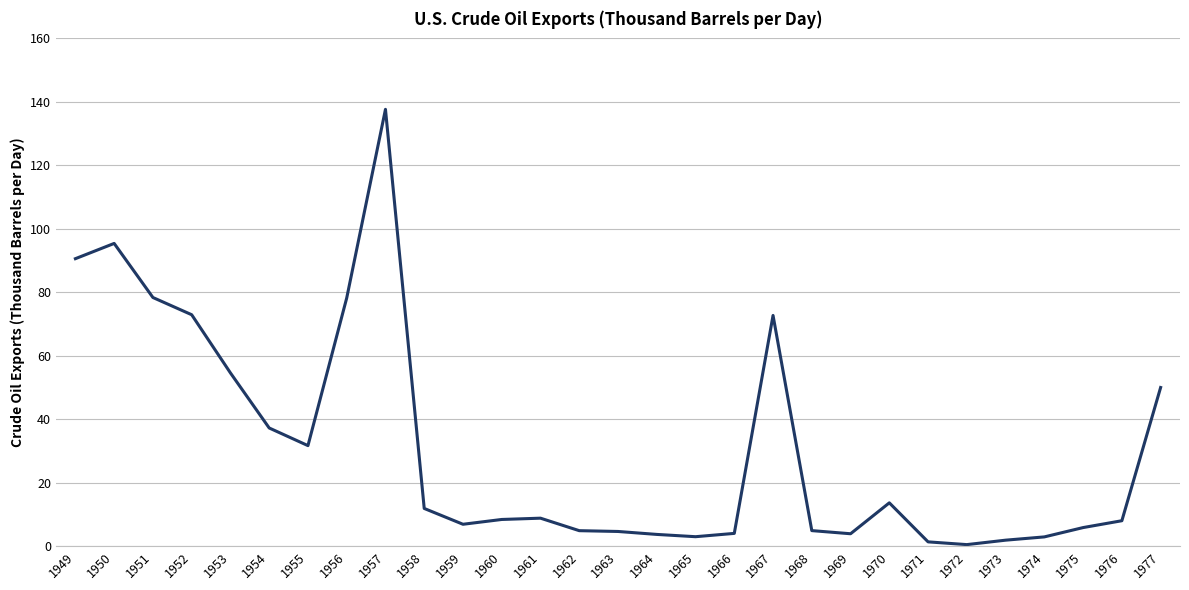

What is the average value?

31.0